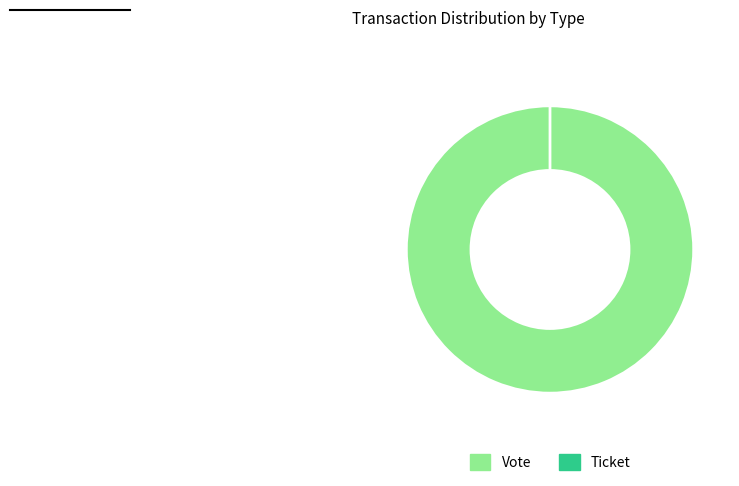

How many segments does this pie chart have?

2